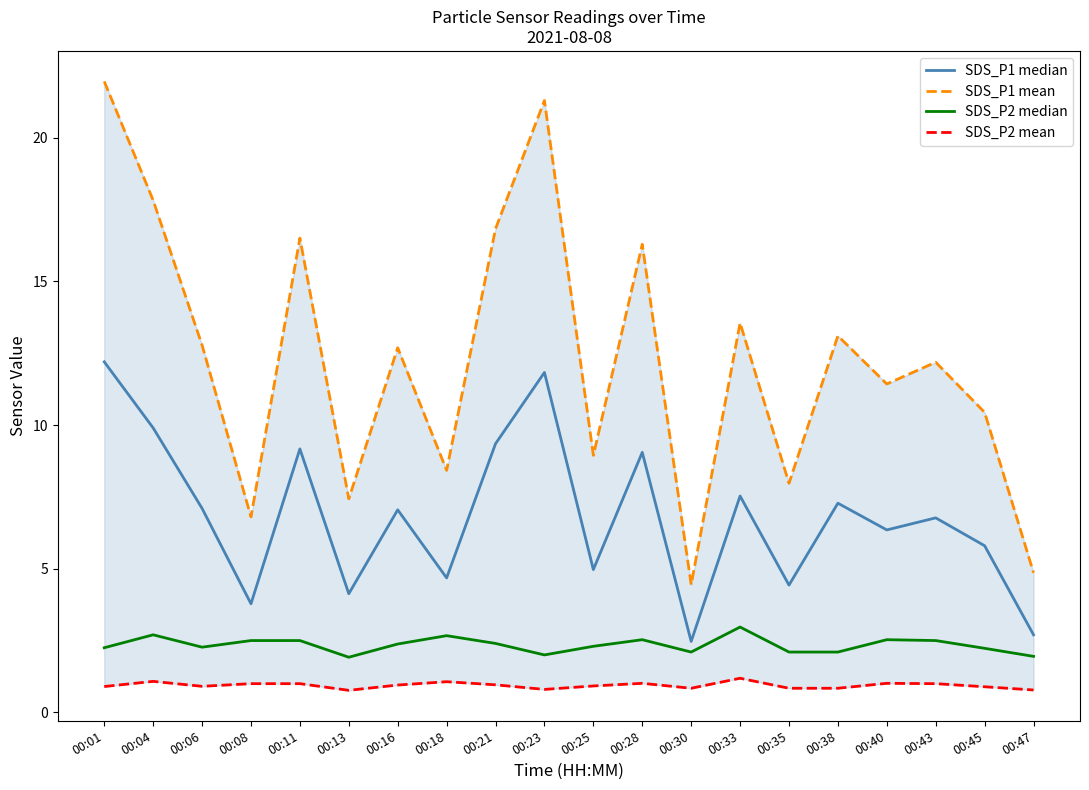

Is this an area chart (filled region under the line)?

No